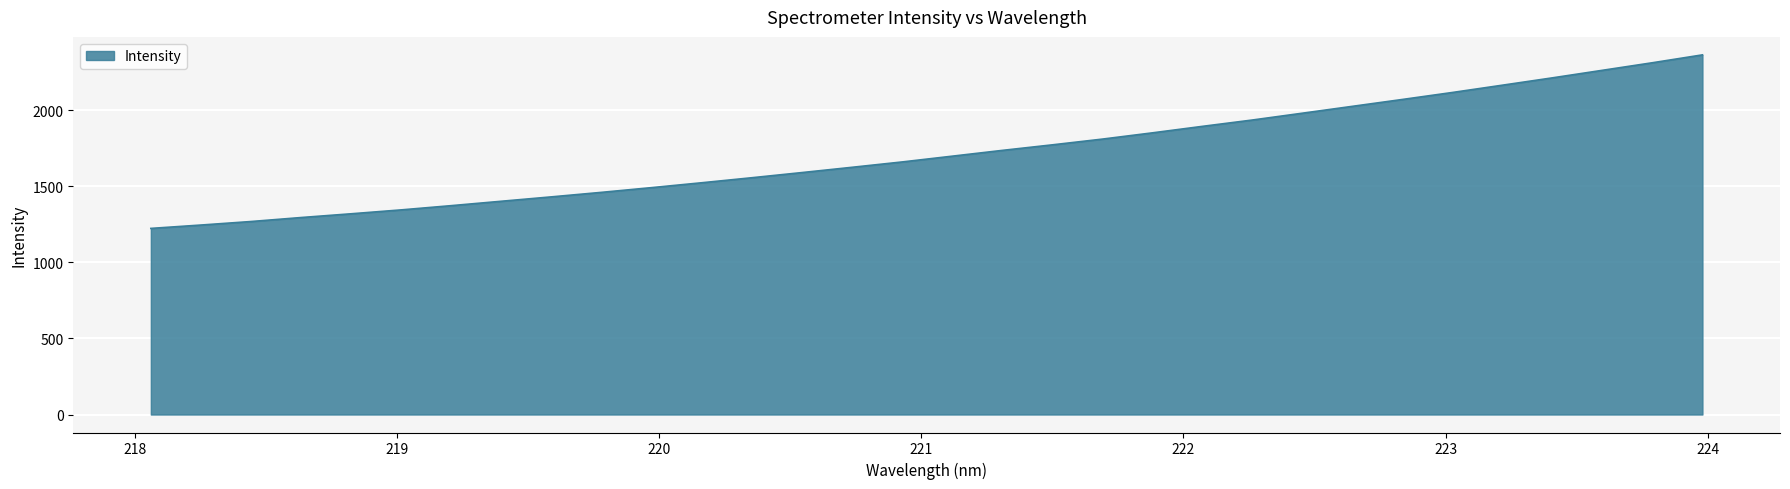

What is the maximum value shown in the chart?

2365.3